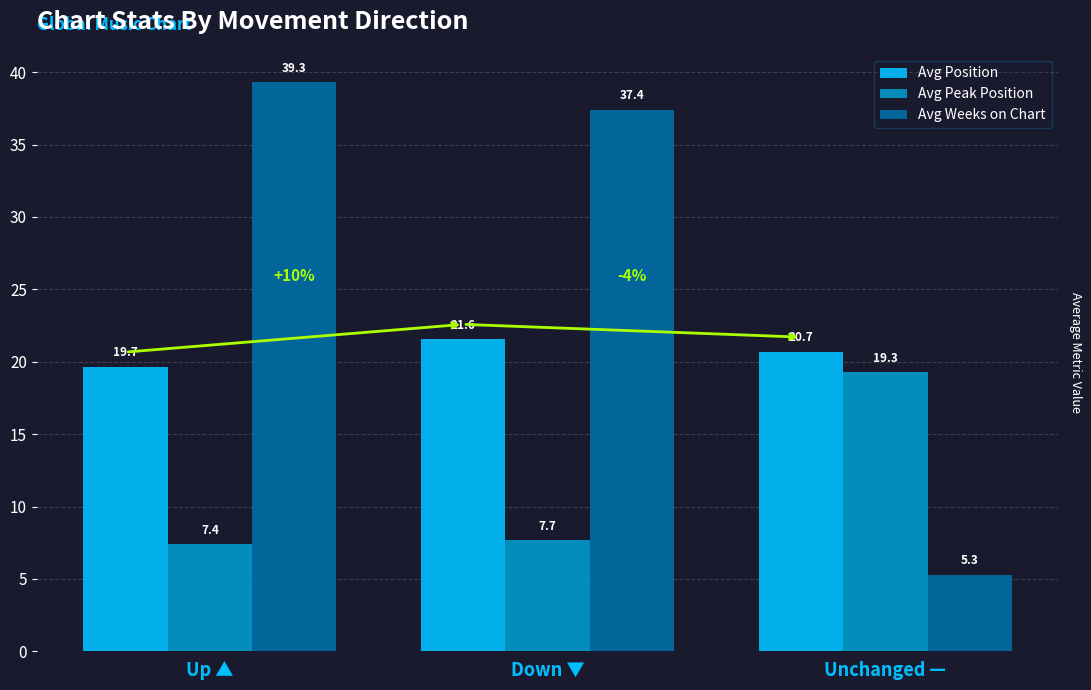

How many categories are shown in the chart?

3